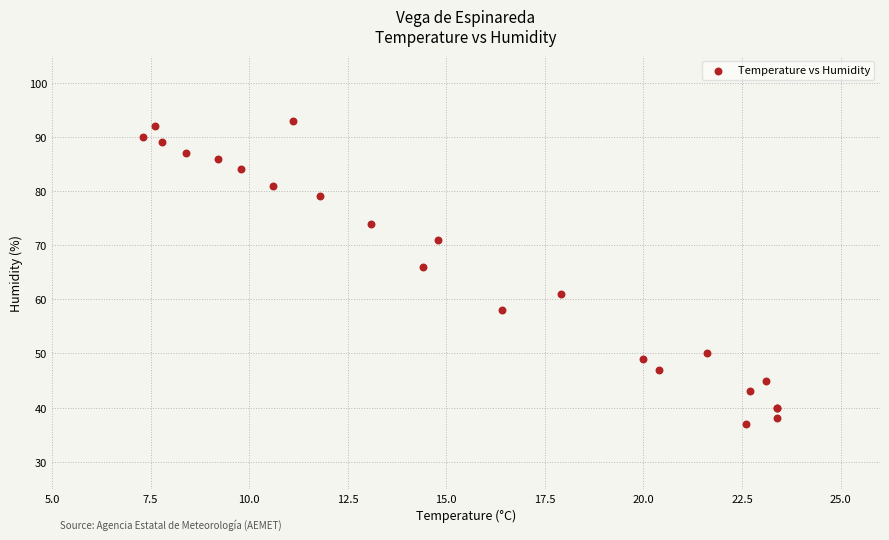

What Y value in the scatter plot is closest to 65?

66